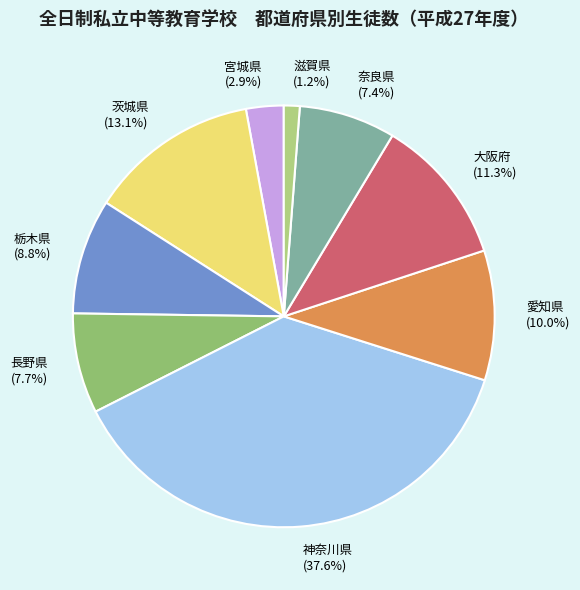

Count the number of slices in the pie.

9